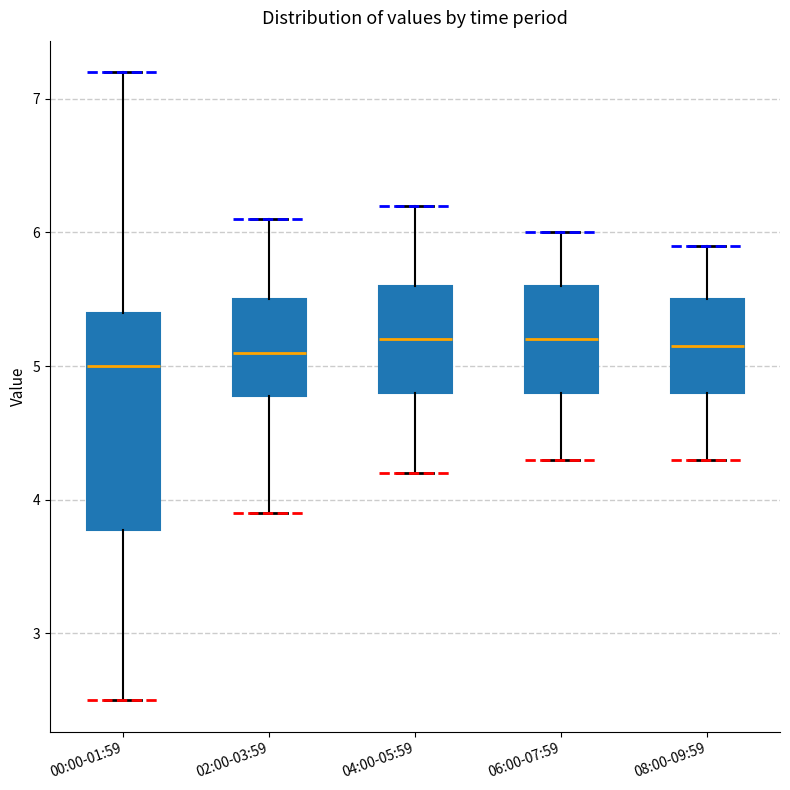

Where is the lower edge of the box for 04:00-05:59 on the y-axis? The values are not printed on the chart, so give them approximately, as read against the axis.

4.8